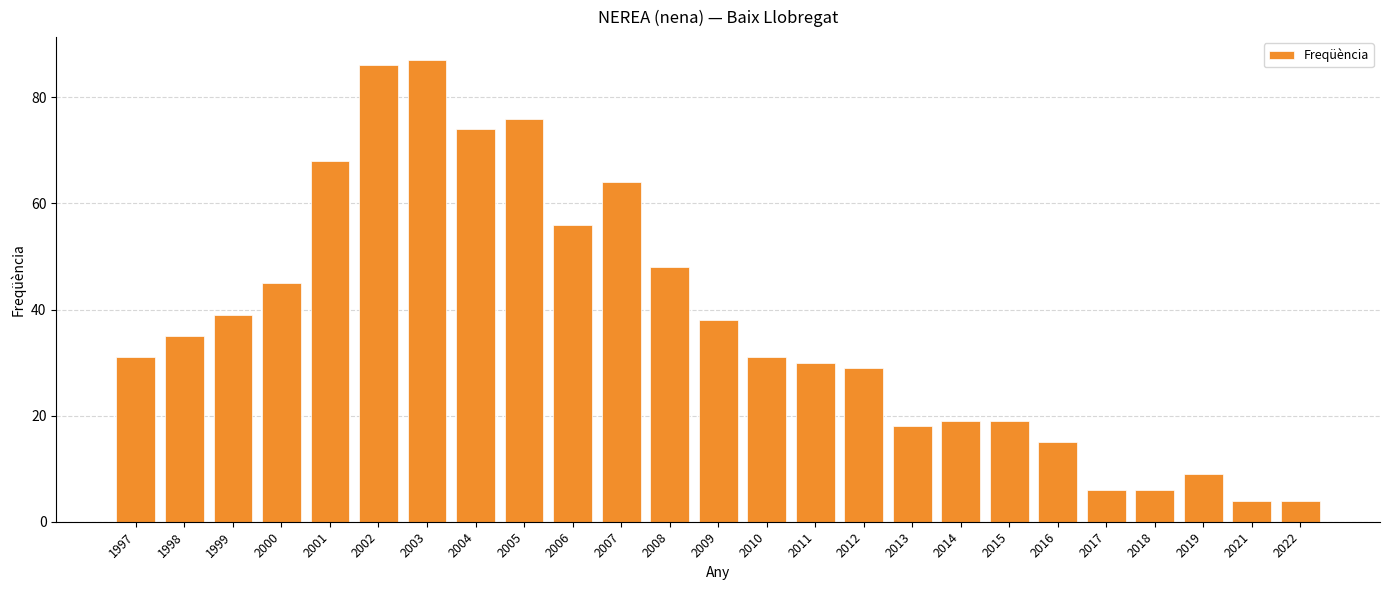

Read the value at 2011.

30